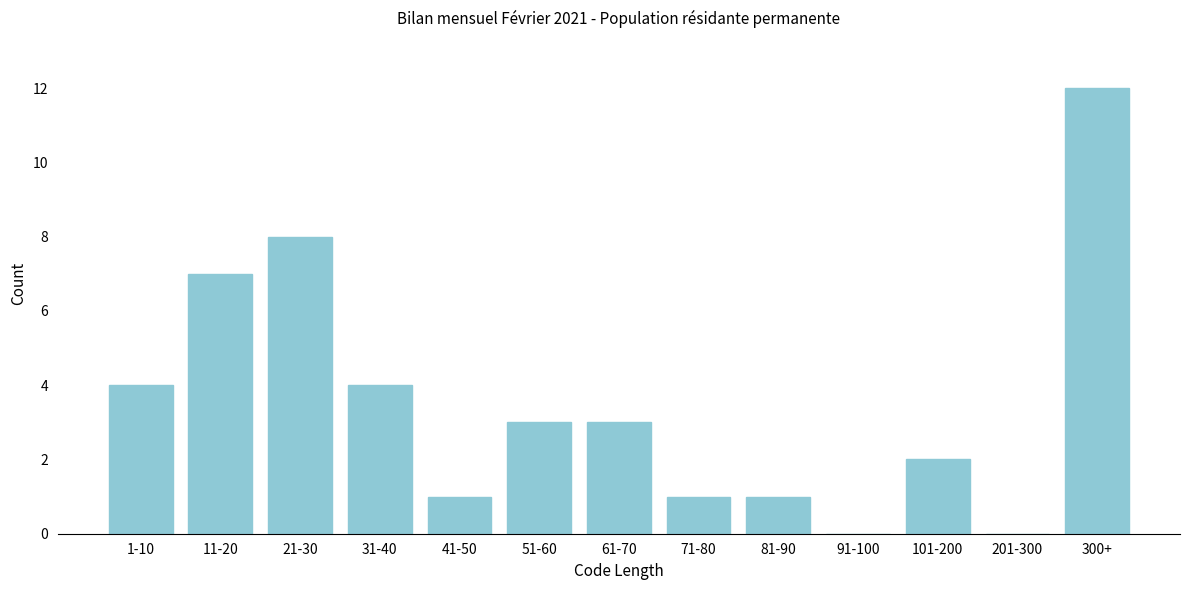

Reading left to right, list all the values displayed in this chart.

1-10=4	11-20=7	21-30=8	31-40=4	41-50=1	51-60=3	61-70=3	71-80=1	81-90=1	91-100=0	101-200=2	201-300=0	300+=12